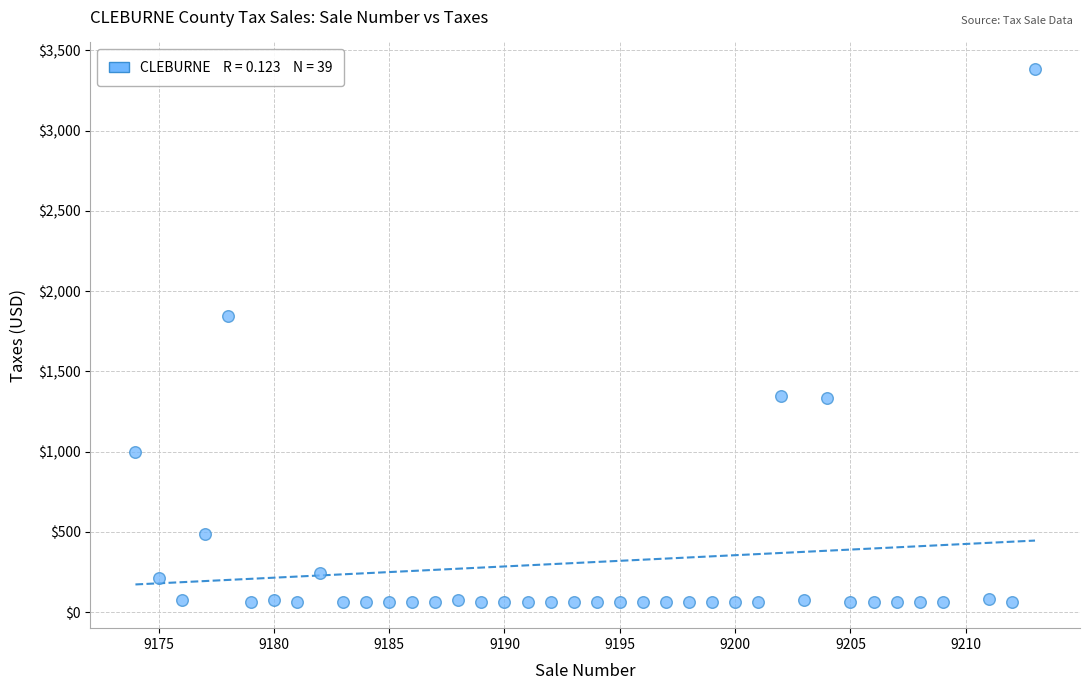

What Y value in the scatter plot is closest to 1724?

1848.0